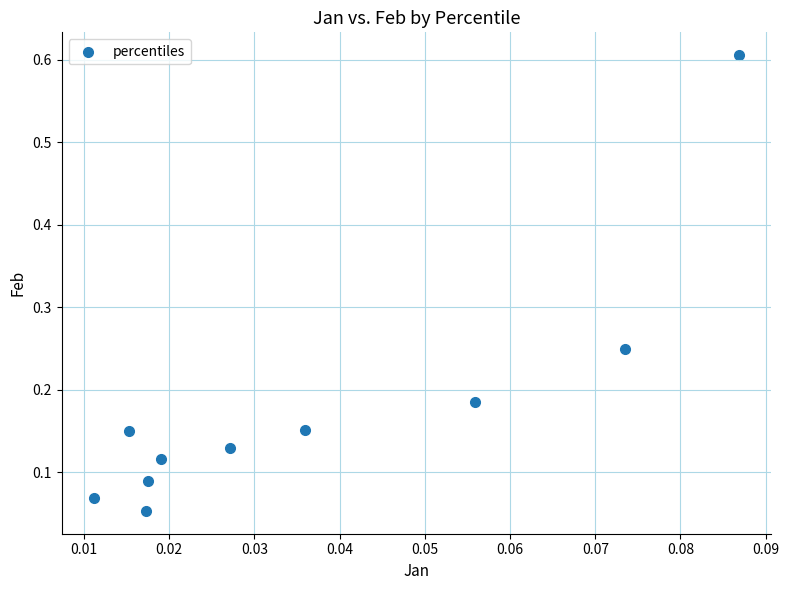

What is the range of Y values (max minus min)?

0.6